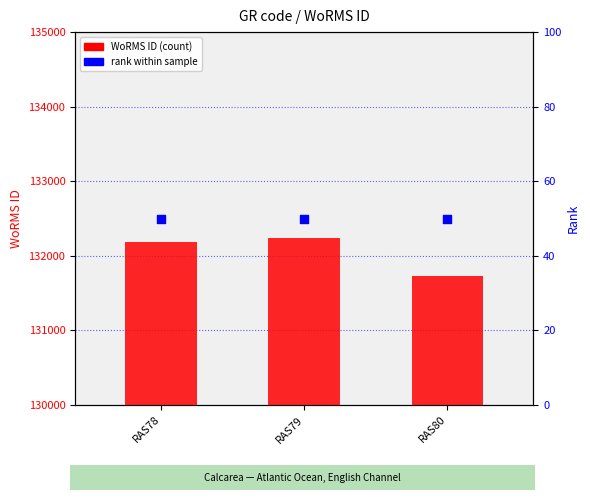

Which series reaches the minimum Y coordinate?

rank within sample